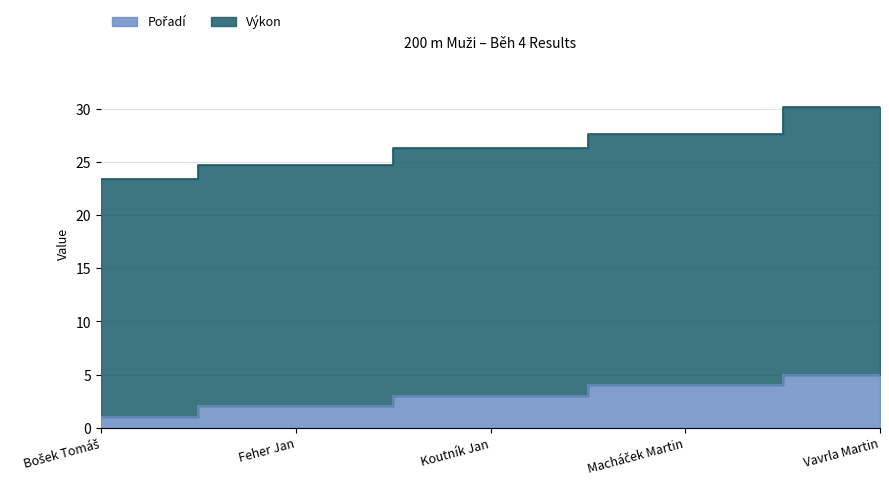

At Koutník Jan, list the series in order from largest to smallest.

Výkon, Pořadí